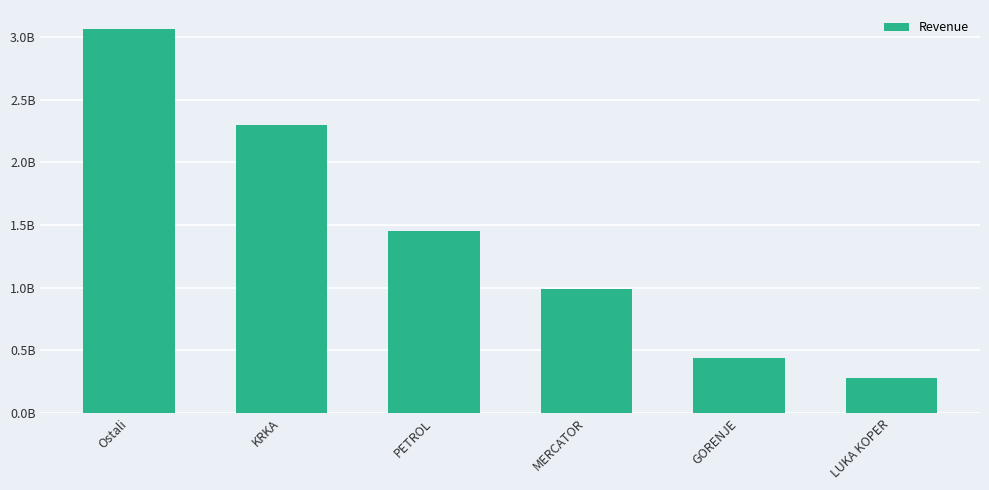

List the labels in order of value, smallest first.

LUKA KOPER, GORENJE, MERCATOR, PETROL, KRKA, Ostali